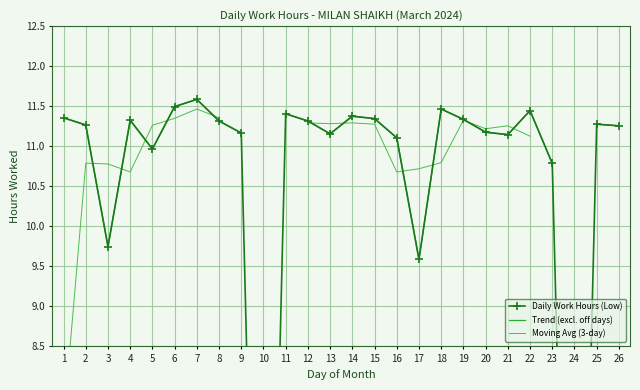

Between which two adjacent categories do Daily Work Hours (Low) and Moving Avg (3-day) first intersect?

2 and 3